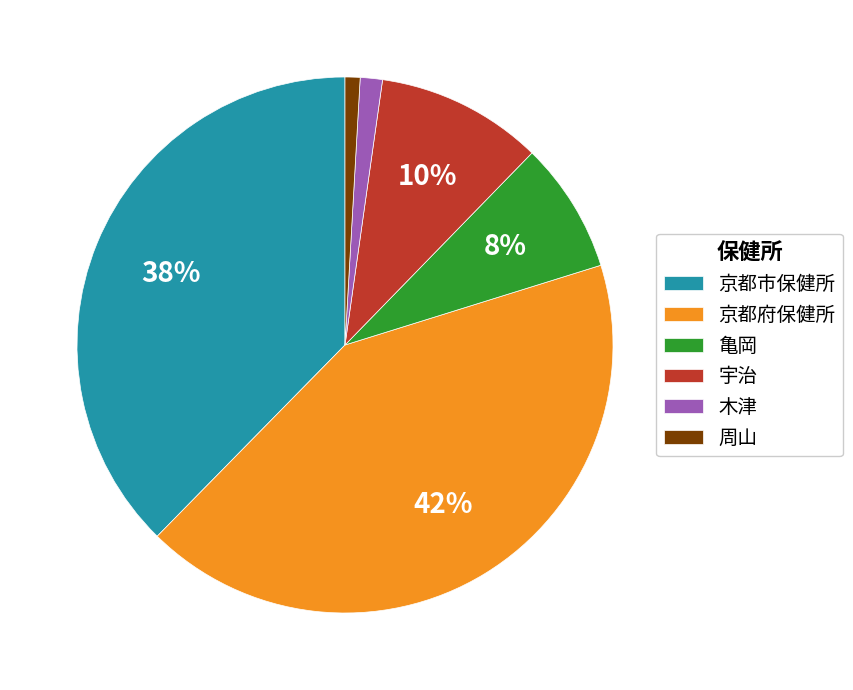

Does 木津 represent more than half of the total?

No